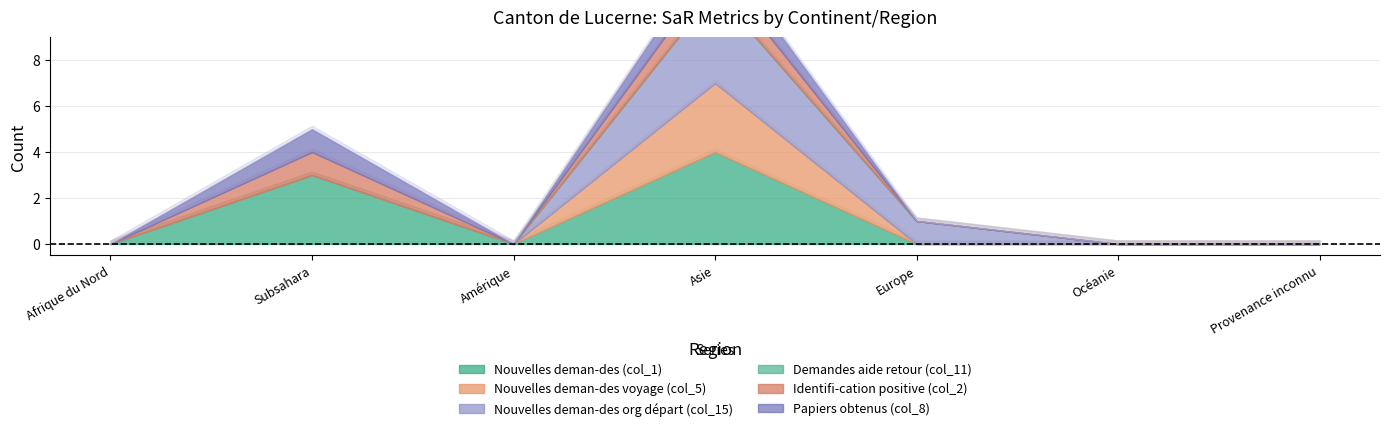

Does the chart display data point markers on the line(s)?

No